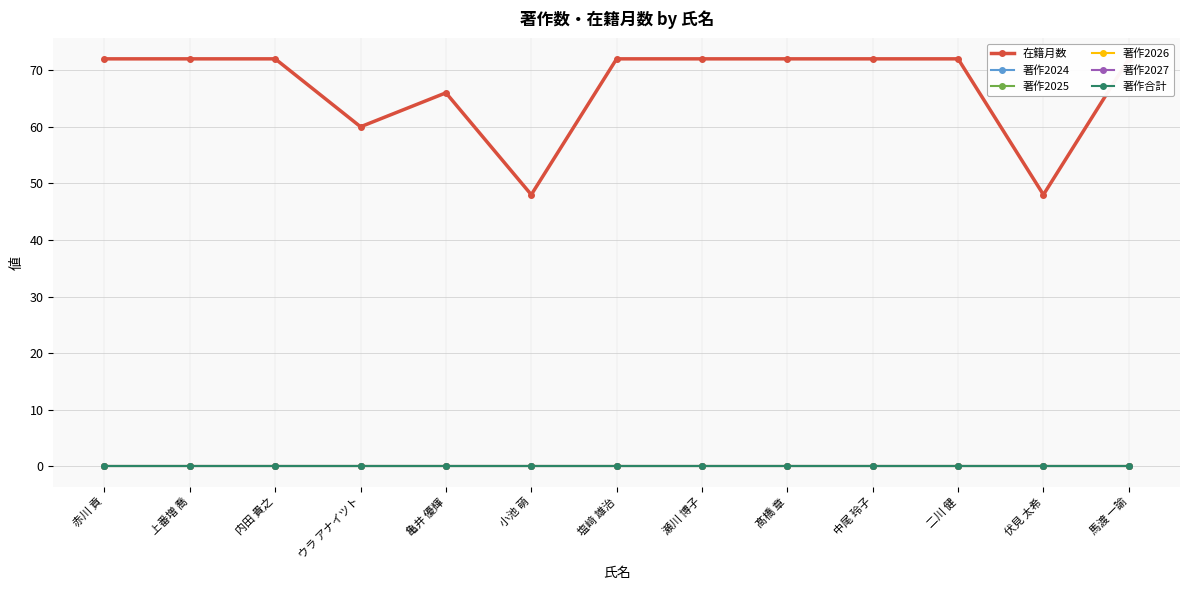

Rank the series at 二川 健 from highest to lowest value.

在籍月数, 著作2024, 著作2025, 著作2026, 著作2027, 著作合計